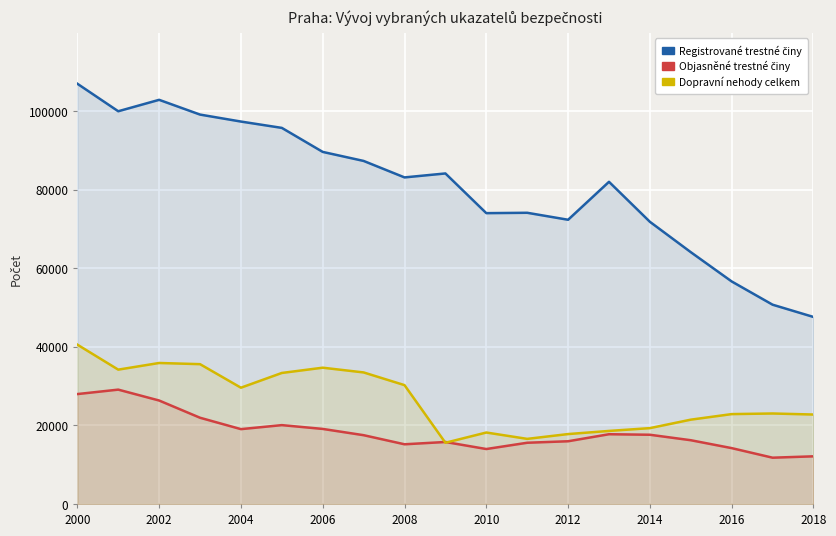

Does the chart display data point markers on the line(s)?

No